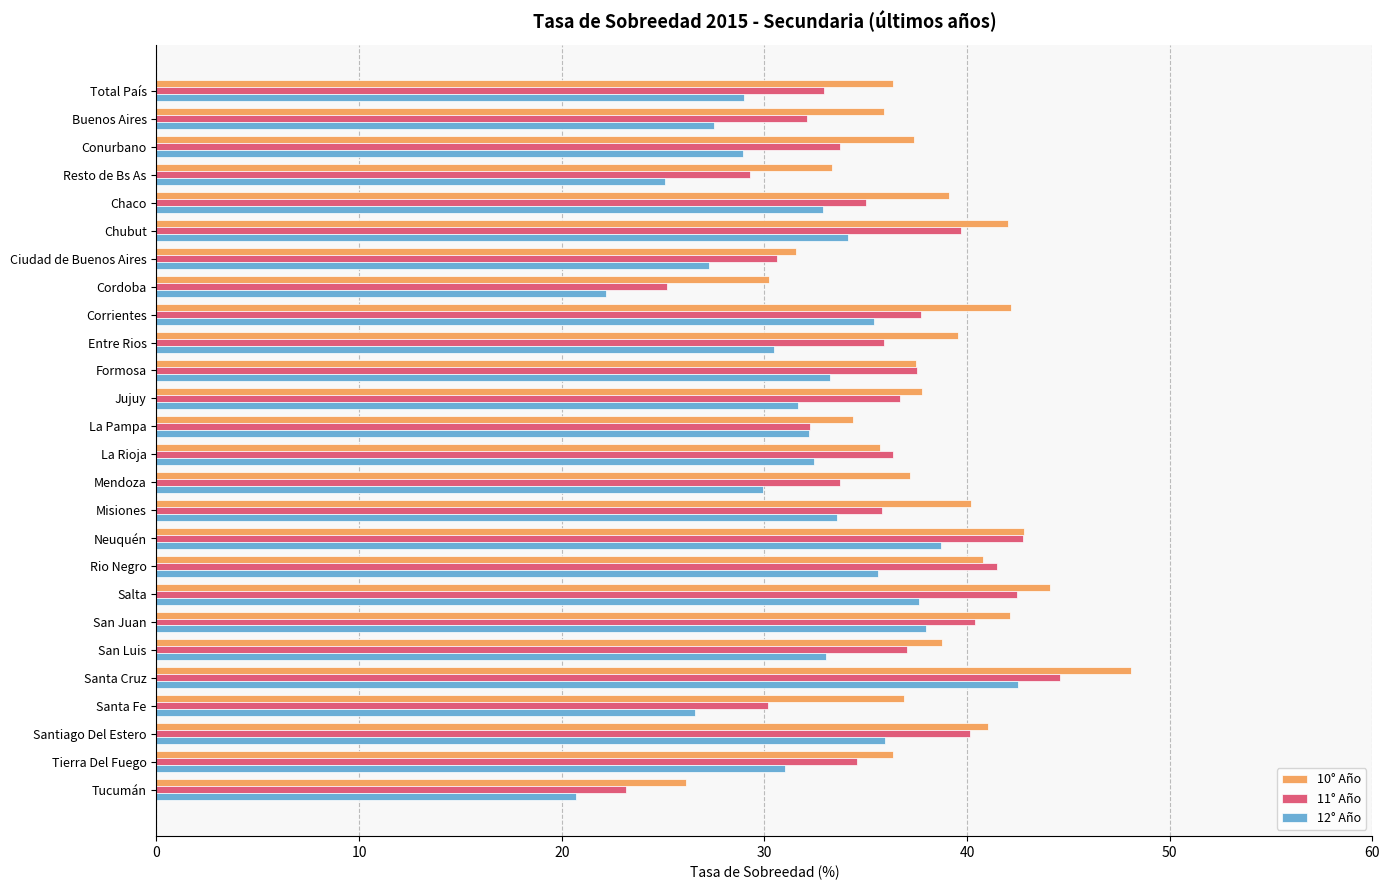

Rank the series by their average value, from lowest to highest.

12° Año, 11° Año, 10° Año